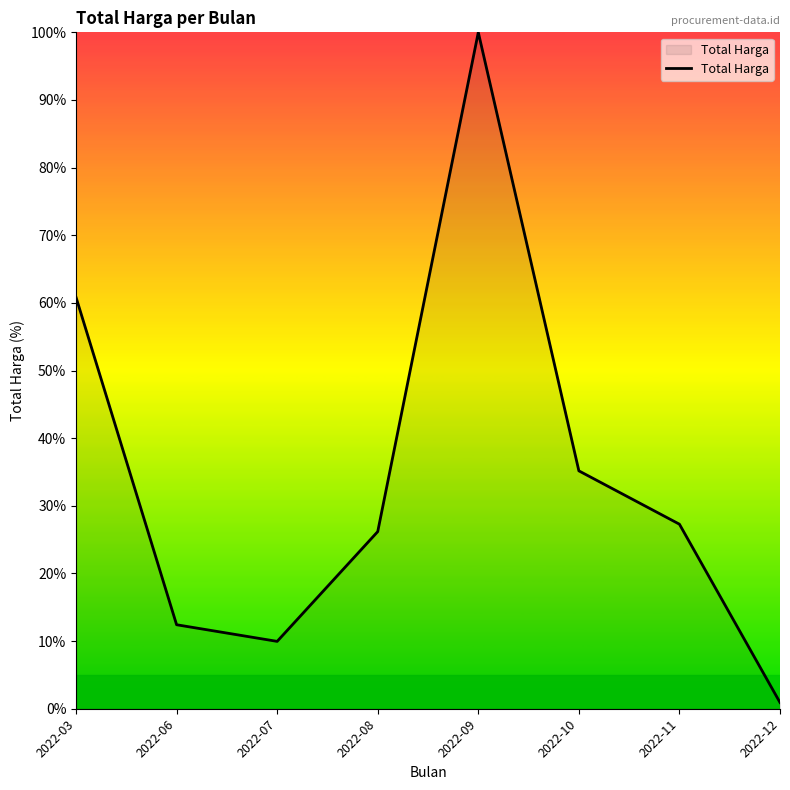

What is the change in value from 2022-08 to 2022-10?

+9.0